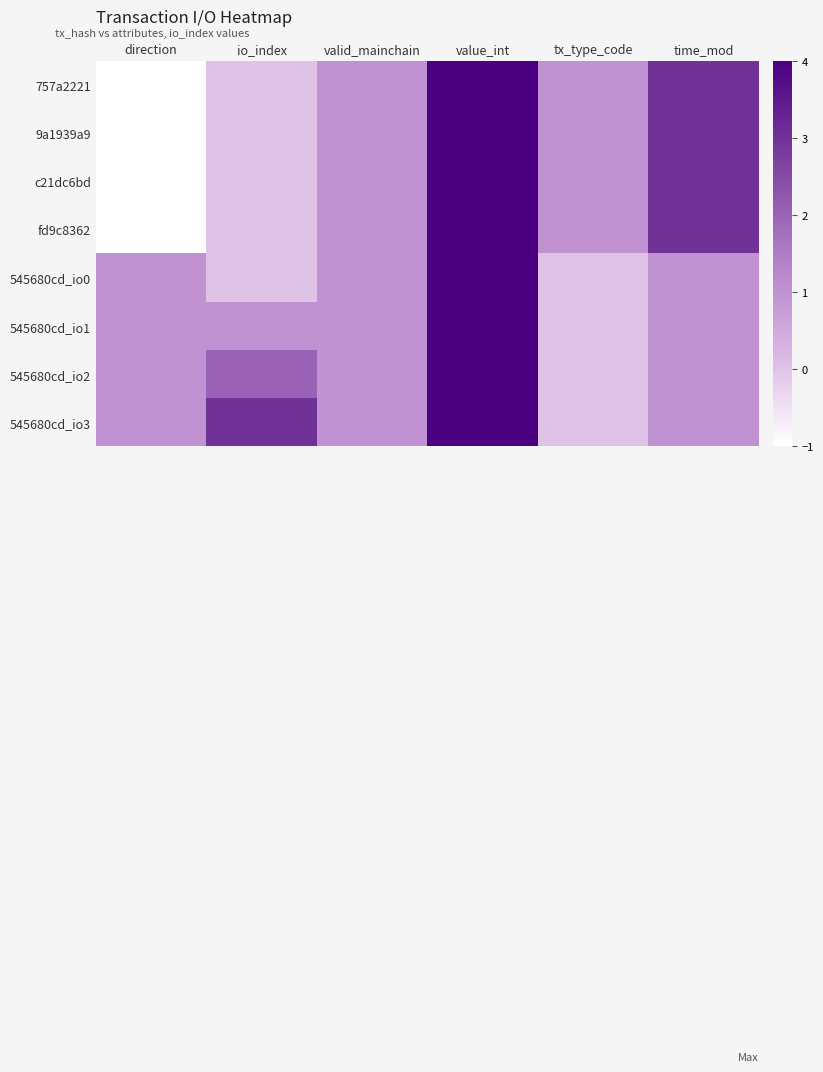

Reading right to left, transcribe all the data shown in this chart.

757a2221: time_mod=3	tx_type_code=1	value_int=4	valid_mainchain=1	io_index=0	direction=-1
9a1939a9: time_mod=3	tx_type_code=1	value_int=4	valid_mainchain=1	io_index=0	direction=-1
c21dc6bd: time_mod=3	tx_type_code=1	value_int=4	valid_mainchain=1	io_index=0	direction=-1
fd9c8362: time_mod=3	tx_type_code=1	value_int=4	valid_mainchain=1	io_index=0	direction=-1
545680cd_io0: time_mod=1	tx_type_code=0	value_int=4	valid_mainchain=1	io_index=0	direction=1
545680cd_io1: time_mod=1	tx_type_code=0	value_int=4	valid_mainchain=1	io_index=1	direction=1
545680cd_io2: time_mod=1	tx_type_code=0	value_int=4	valid_mainchain=1	io_index=2	direction=1
545680cd_io3: time_mod=1	tx_type_code=0	value_int=4	valid_mainchain=1	io_index=3	direction=1